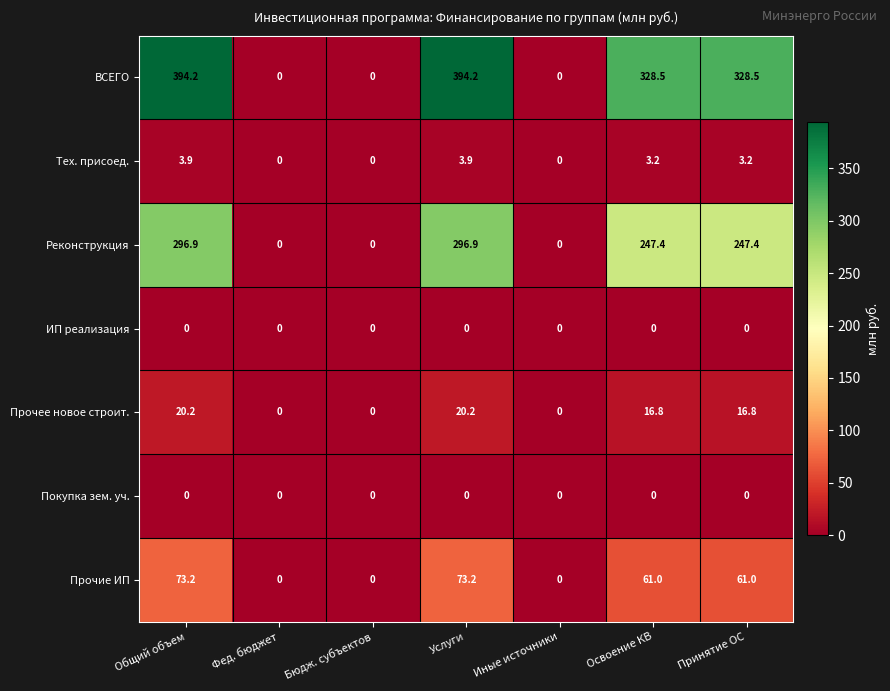

What is the sum of all Тех. присоед. values?

14.2